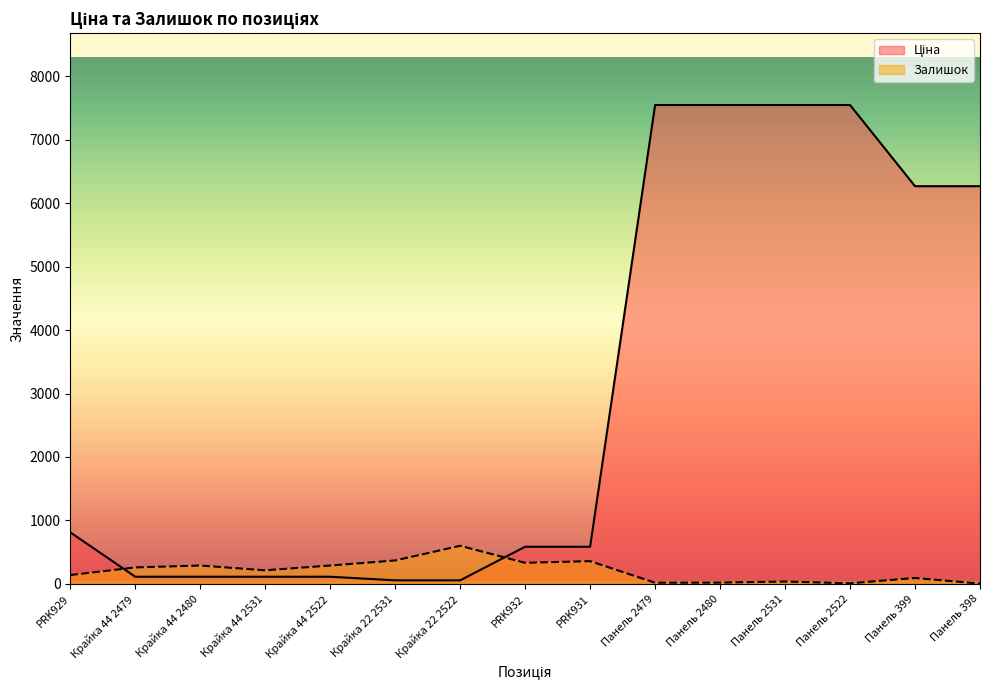

At which label does Залишок first exceed 215?

Крайка 44 2479